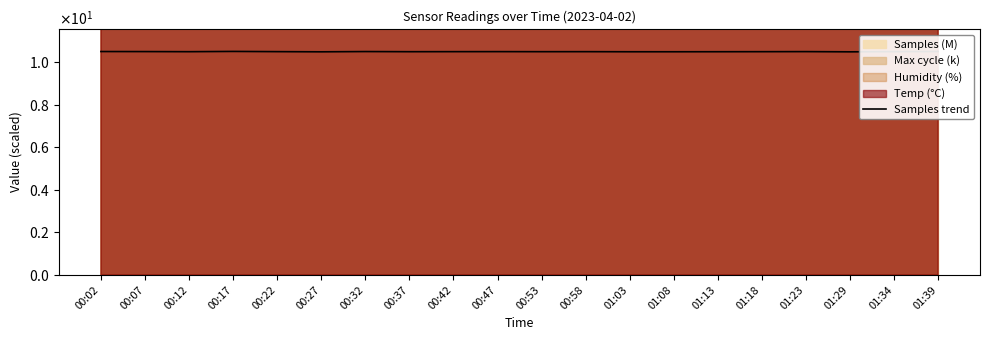

True or false: the data has more than 0 interior local peaks.

True